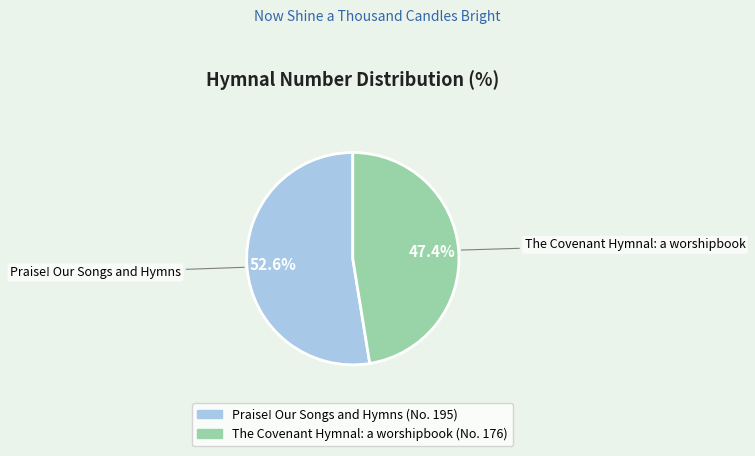

Which has a higher value, The Covenant Hymnal: a worshipbook or Praise! Our Songs and Hymns?

Praise! Our Songs and Hymns